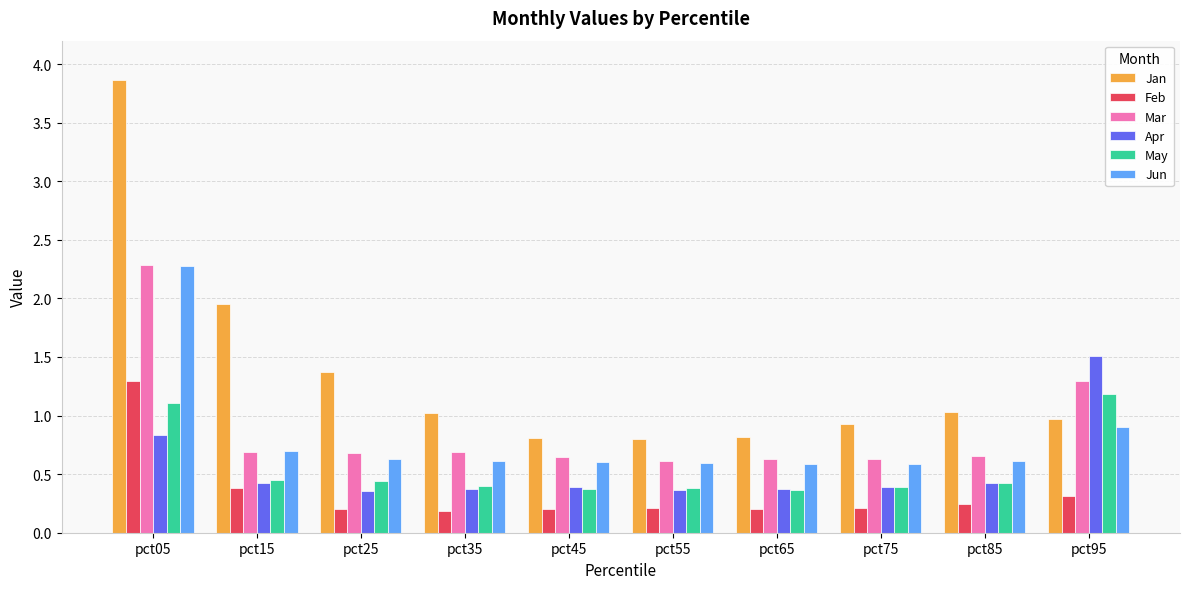

Is it true that Mar equals 0.6 at pct65?

True